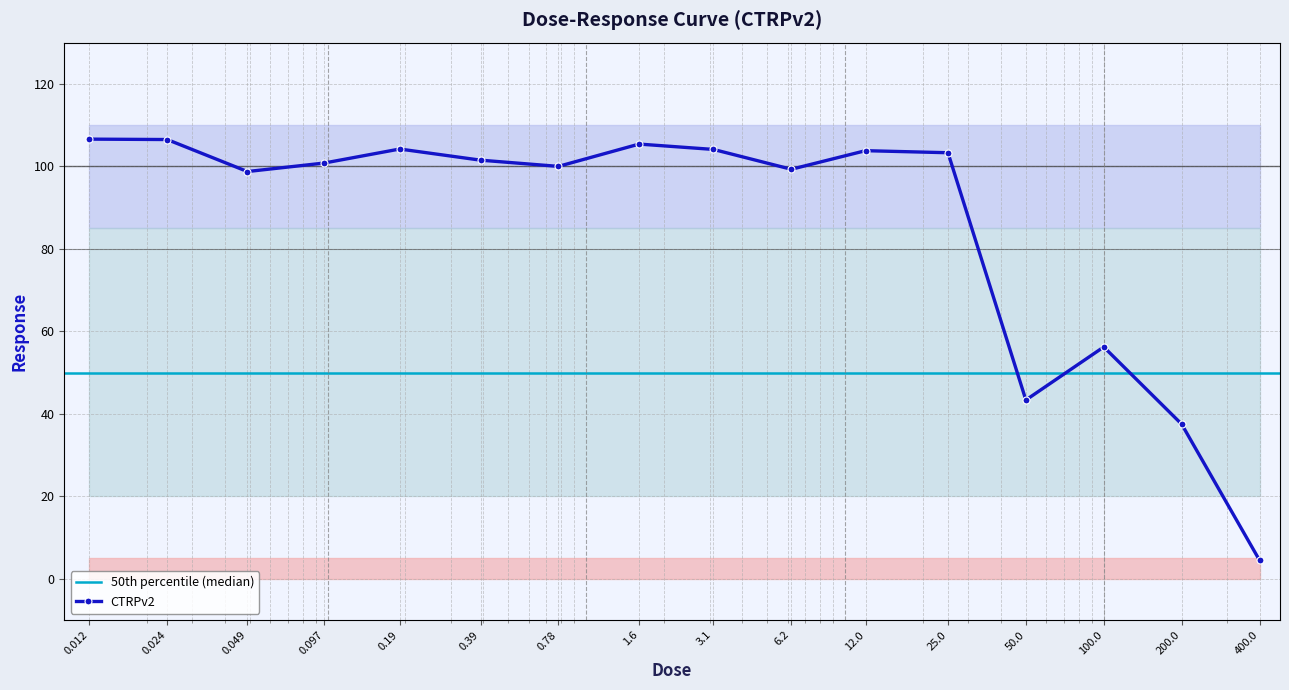

Between 1.6 and 3.1, which is larger?

1.6